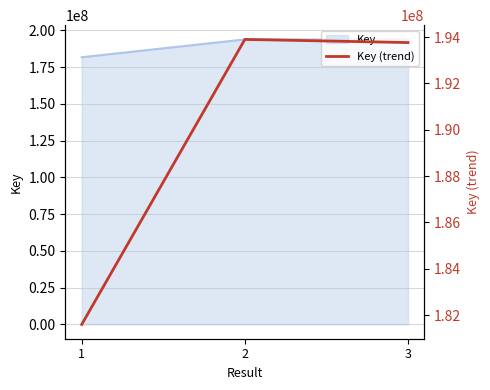

What is the smallest value displayed?

181594014.6